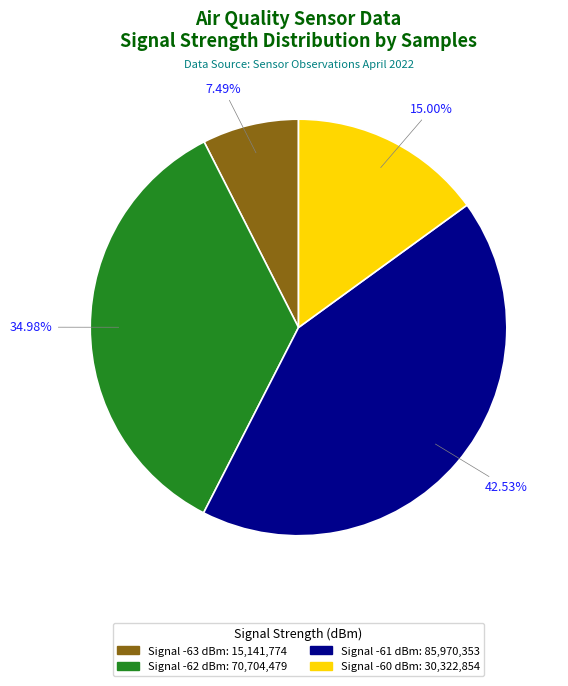

Is there any slice that represents more than half of the pie?

No